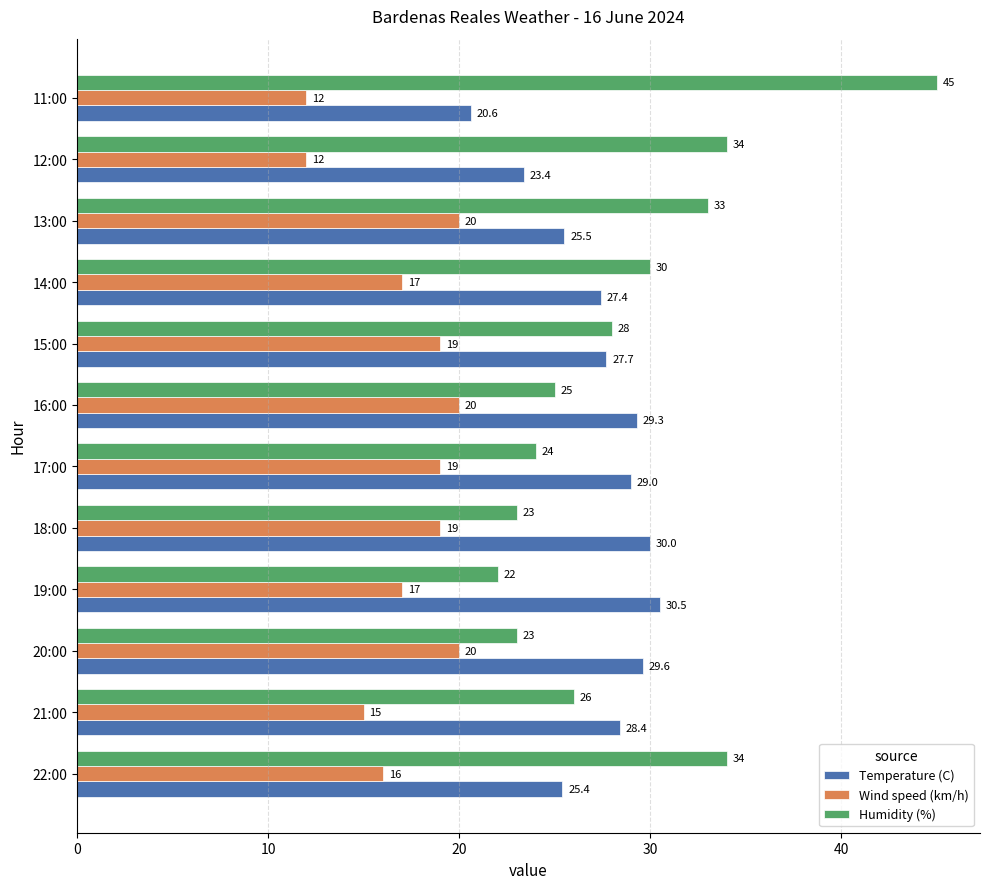

How many series are shown in this chart?

3